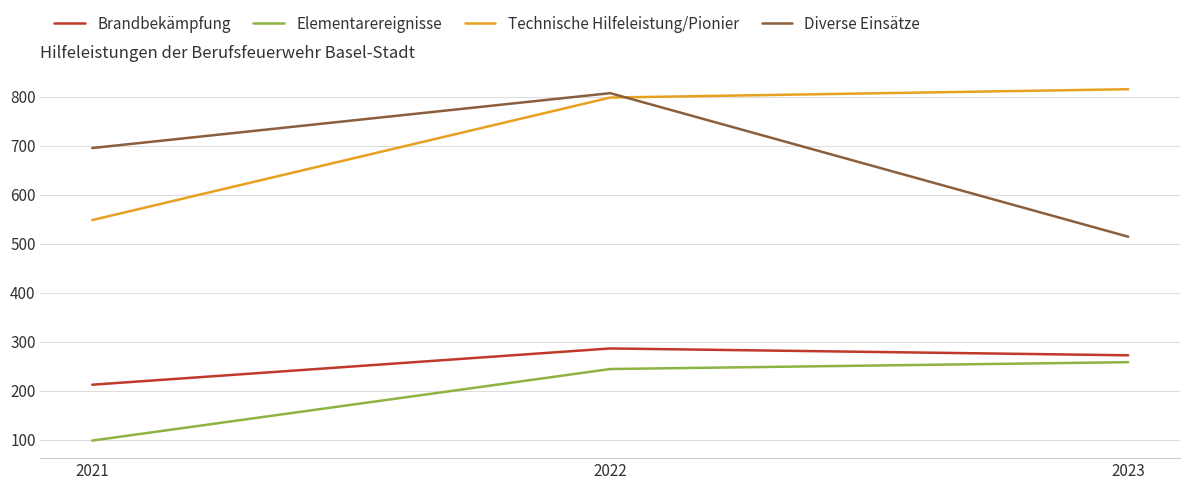

Reading left to right, what are all the values shown in this chart?

Brandbekämpfung: 2021=212	2022=286	2023=272
Elementarereignisse: 2021=98	2022=244	2023=258
Technische Hilfeleistung/Pionier: 2021=548	2022=798	2023=815
Diverse Einsätze: 2021=695	2022=807	2023=514